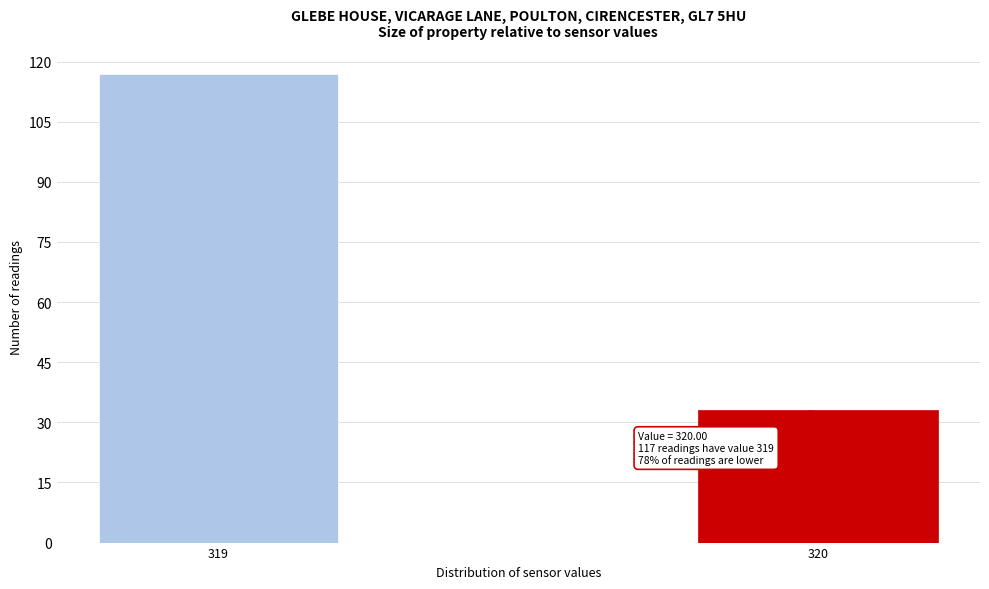

Reading left to right, what are all the values shown in this chart?

319=117	320=33